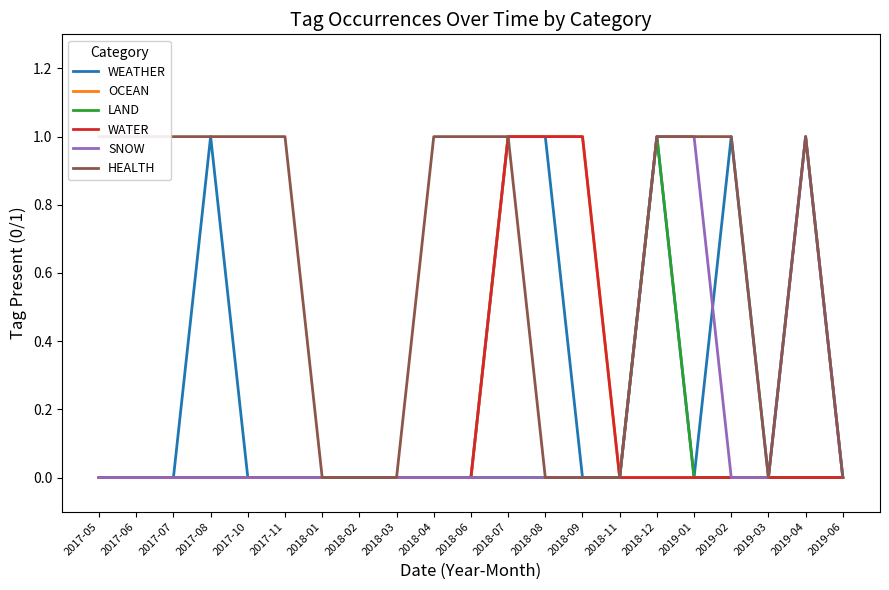

Is the value of SNOW at 2017-08 greater than the value of LAND at 2018-04?

No